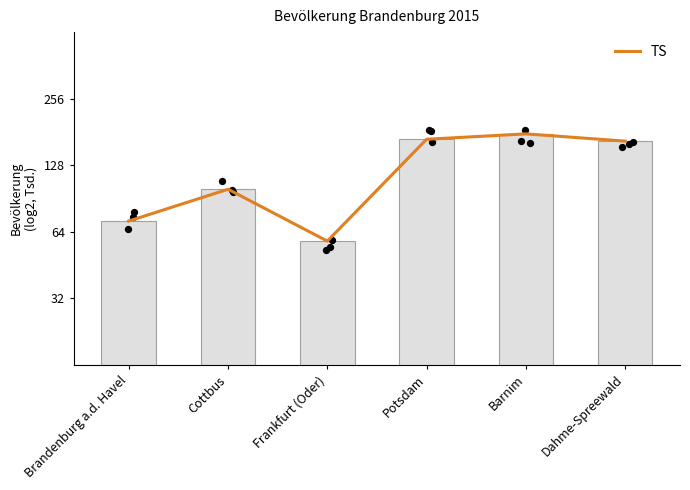

At which category is the sum across all series the highest?

Barnim